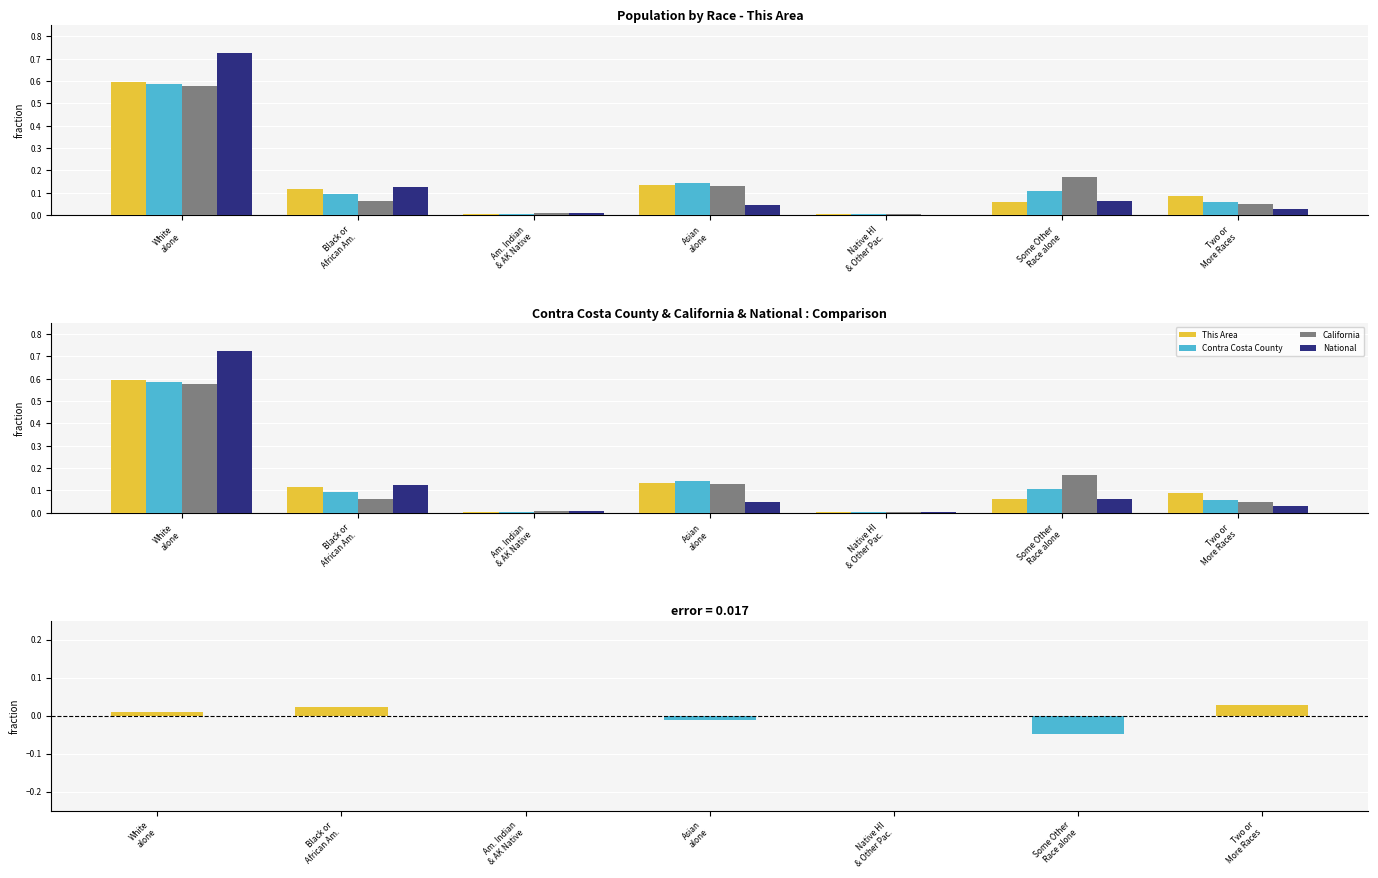

What position from the right is White
alone?

7